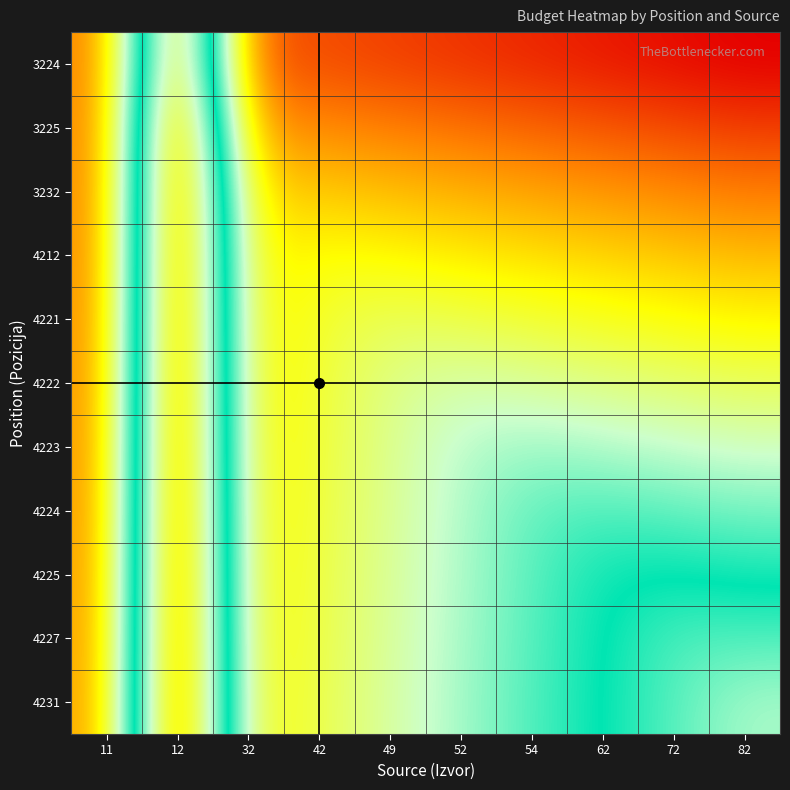

Reading left to right, what are all the values shown in this chart?

3224: 11=50.0	12=174.0	32=46.0	42=44.0	49=42.0	52=40.0	54=38.0	62=36.0	72=34.0	82=32.0
3225: 11=50.5	12=183.5	32=55.5	42=53.5	49=51.5	52=49.5	54=47.5	62=45.5	72=43.5	82=41.5
3232: 11=50.9	12=184.9	32=65.1	42=63.1	49=61.1	52=59.1	54=57.1	62=55.1	72=53.1	82=51.1
4212: 11=51.4	12=185.4	32=67.4	42=72.6	49=70.6	52=68.6	54=66.6	62=64.6	72=62.6	82=60.6
4221: 11=51.8	12=185.8	32=67.8	42=75.8	49=80.2	52=78.2	54=76.2	62=74.2	72=72.2	82=70.2
4222: 11=52.3	12=186.3	32=68.3	42=76.3	49=84.3	52=87.7	54=85.7	62=83.7	72=81.7	82=79.7
4223: 11=52.7	12=186.7	32=68.7	42=76.7	49=84.7	52=92.7	54=95.3	62=93.3	72=91.3	82=89.3
4224: 11=53.2	12=187.2	32=69.2	42=77.2	49=85.2	52=93.2	54=101.2	62=102.8	72=100.8	82=98.8
4225: 11=53.6	12=187.6	32=69.6	42=77.6	49=85.6	52=93.6	54=101.6	62=109.6	72=110.4	82=108.4
4227: 11=54.1	12=188.1	32=70.1	42=78.1	49=86.1	52=94.1	54=102.1	62=110.1	72=118.1	82=117.9
4231: 11=54.5	12=188.5	32=70.5	42=78.5	49=86.5	52=94.5	54=102.5	62=110.5	72=118.5	82=126.5